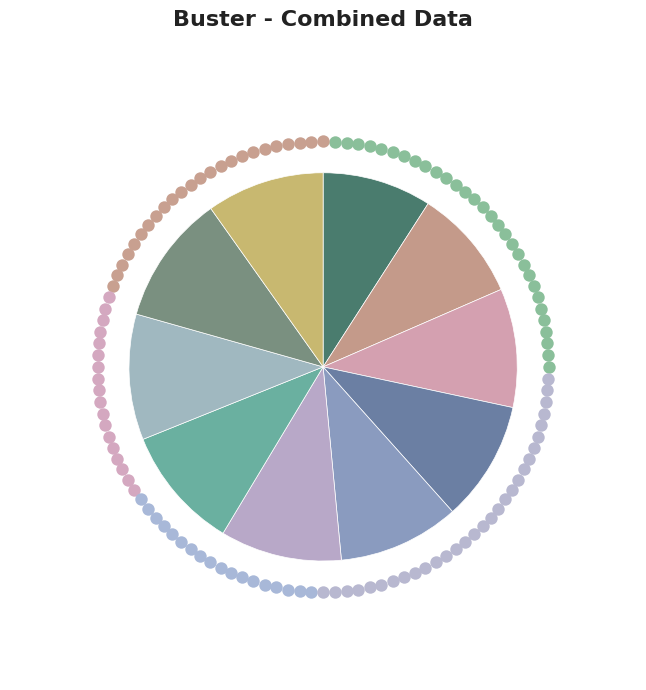

To the nearest percent, what is the average slice percentage?

10%